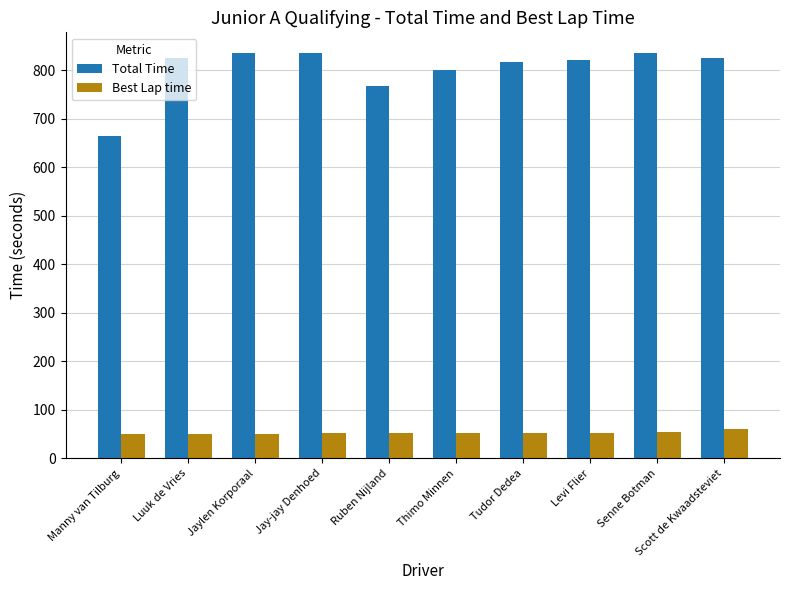

Is it true that Best Lap time equals 50.2 at Luuk de Vries?

True